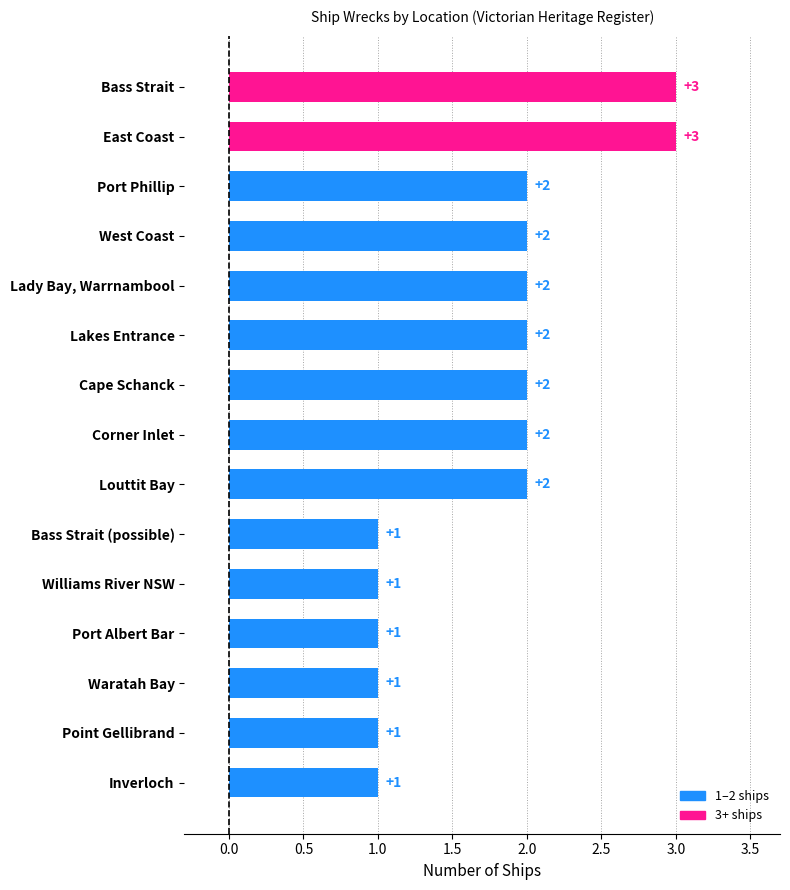

What is the maximum value shown in the chart?

3